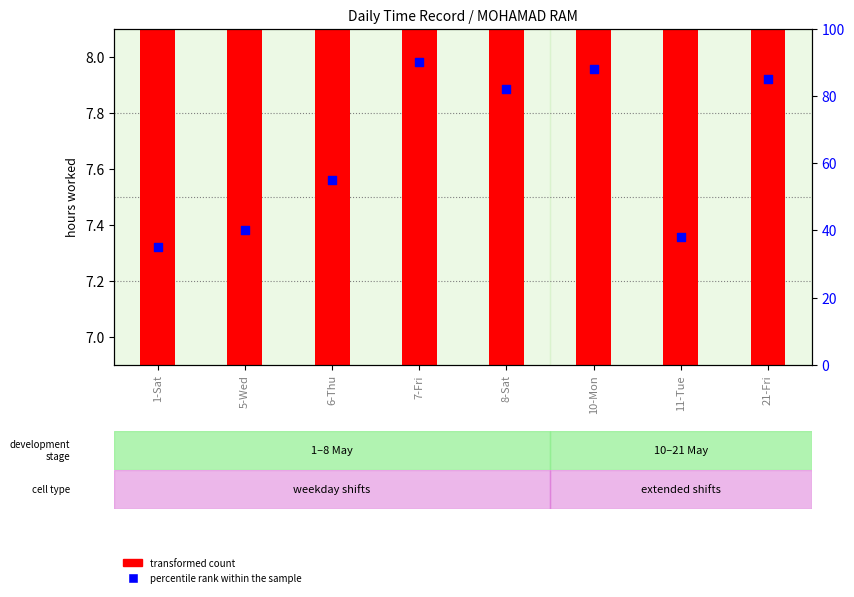

What are all the series names shown in the legend?

transformed count, percentile rank within the sample